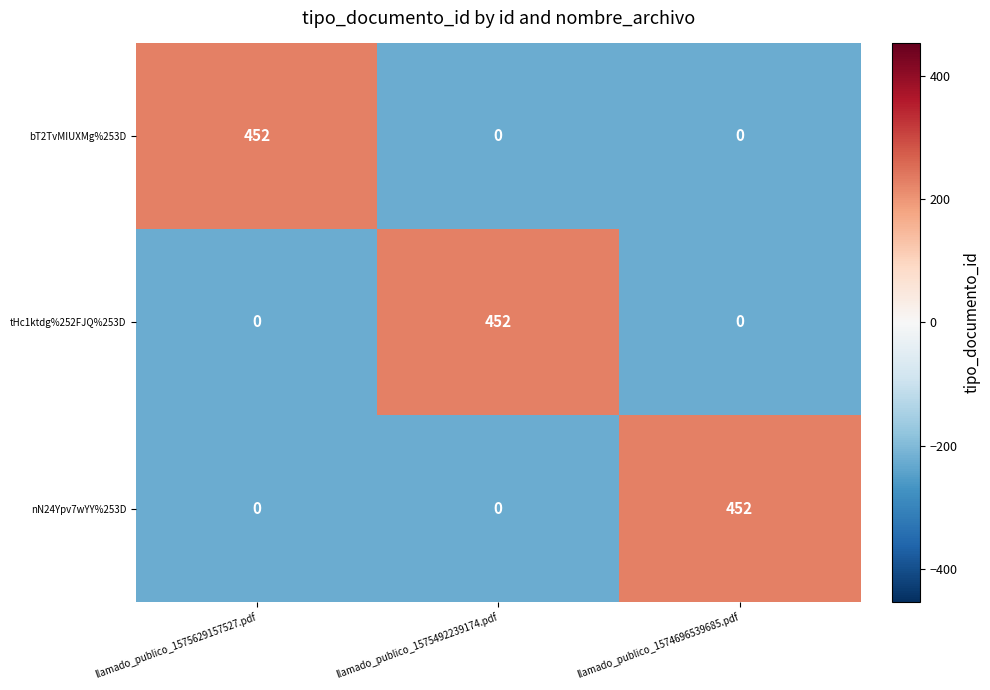

What is the maximum value for nN24Ypv7wYY%253D?

452